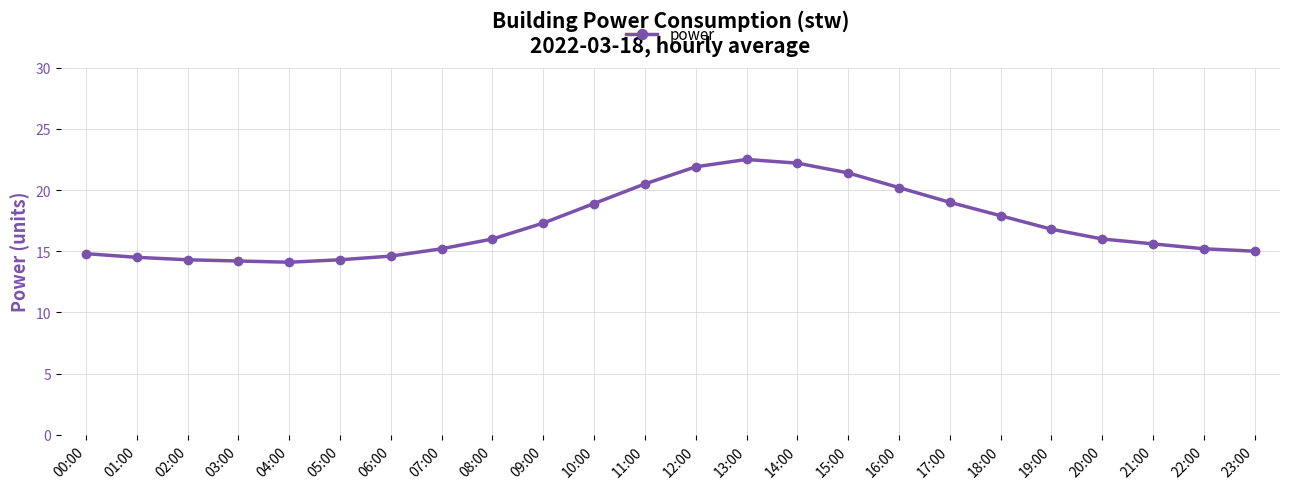

True or false: the data shows 21.1 at 20:00.

False